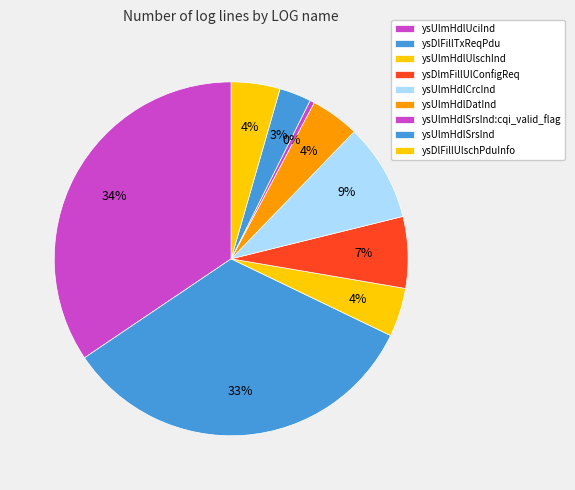

To the nearest percent, what portion does ysUlmHdlDatInd represent?

4%